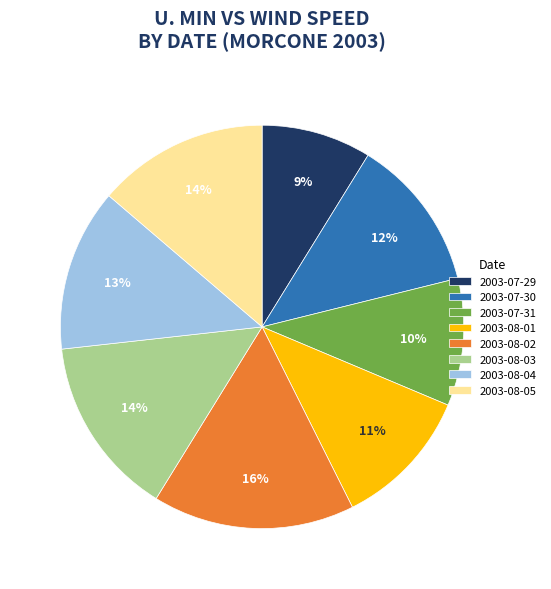

Between 2003-08-03 and 2003-07-30, which is larger?

2003-08-03